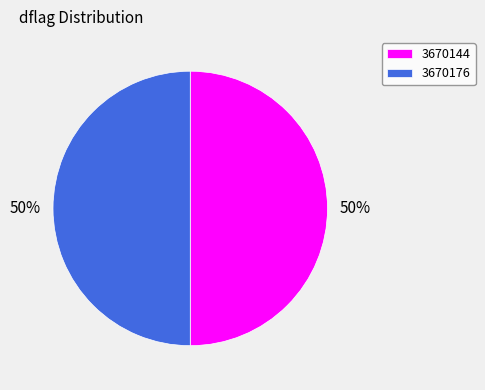

What percentage is the 3670144 slice, to the nearest percent?

50%